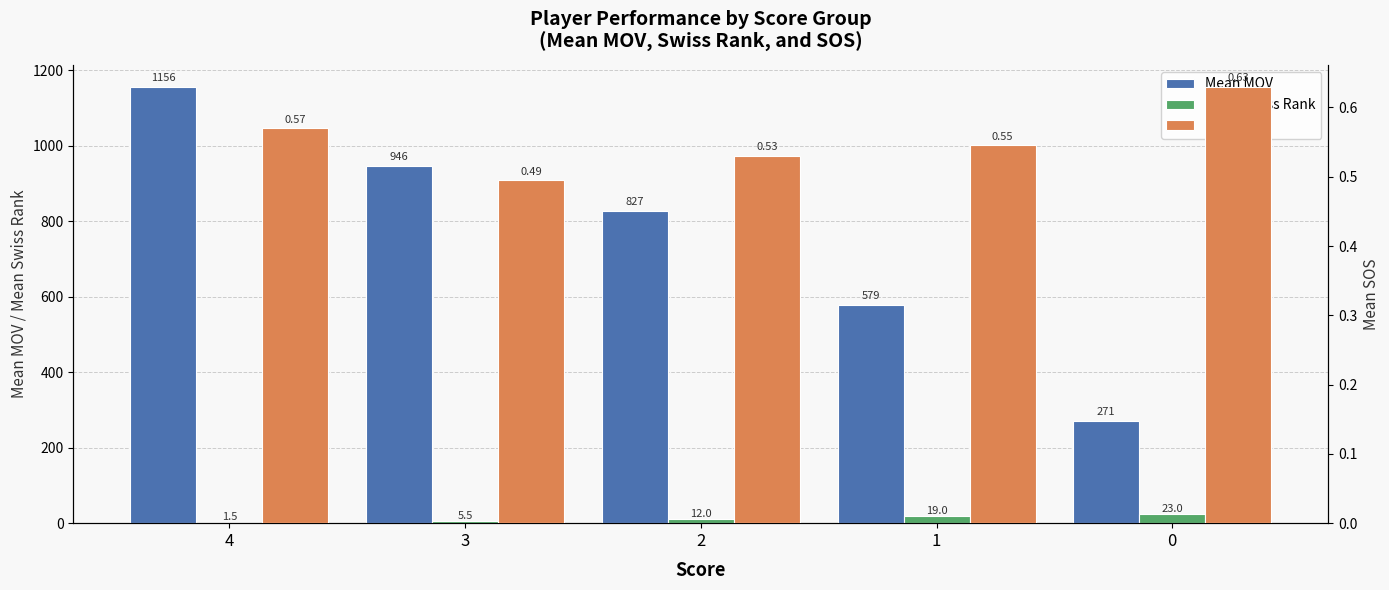

What is the difference between the maximum and minimum values in the Mean SOS series?

0.1